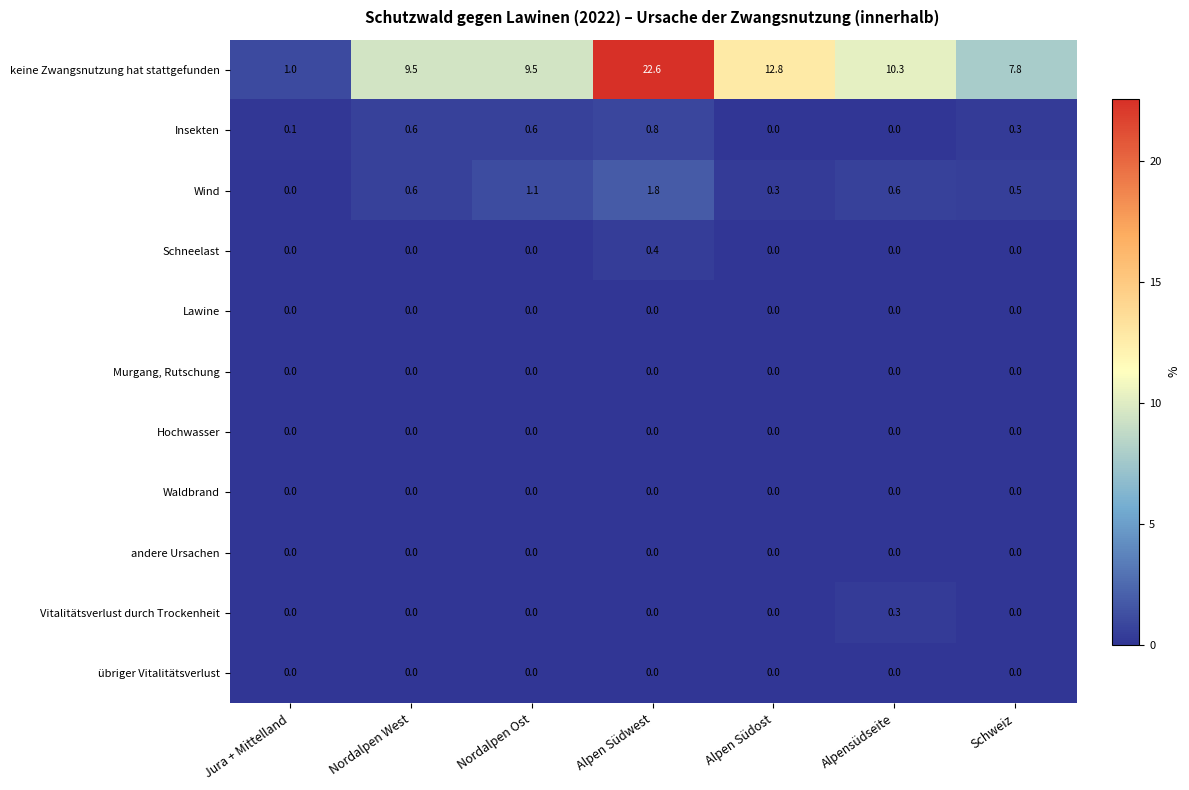

What is the difference between the second highest and minimum values in the keine Zwangsnutzung hat stattgefunden series?

11.8